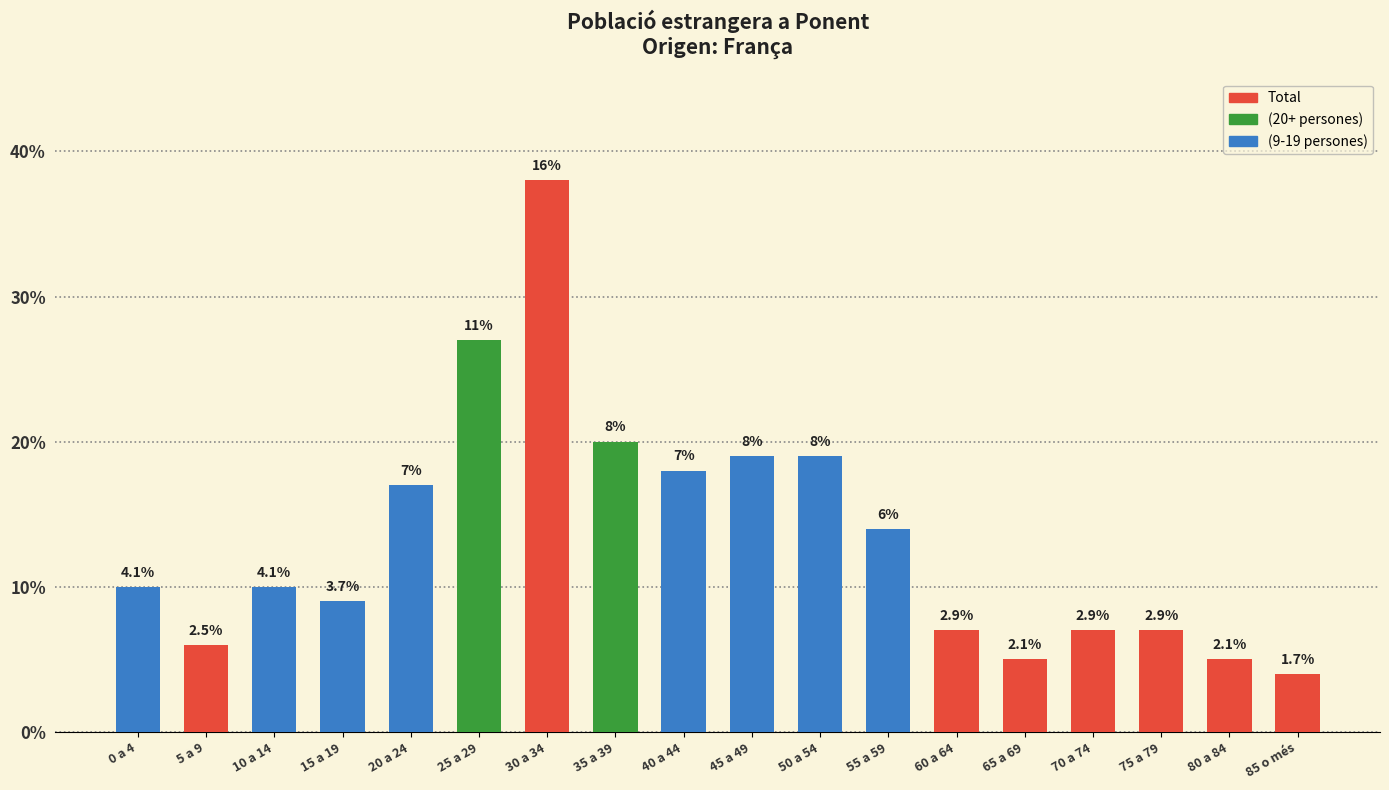

Are the bars horizontal?

No